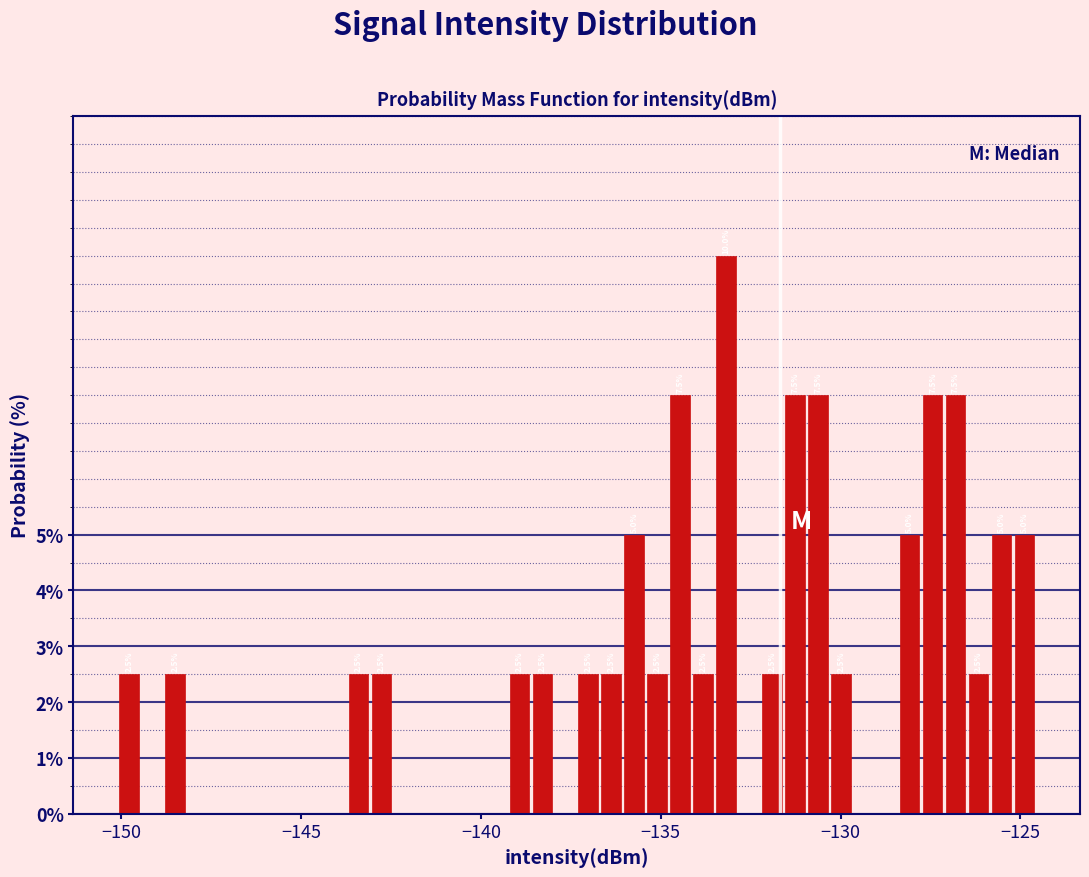

Around what value on the x-axis is the tallest bar? Give the approximate position of its centre, as read against the axis.

-133.0